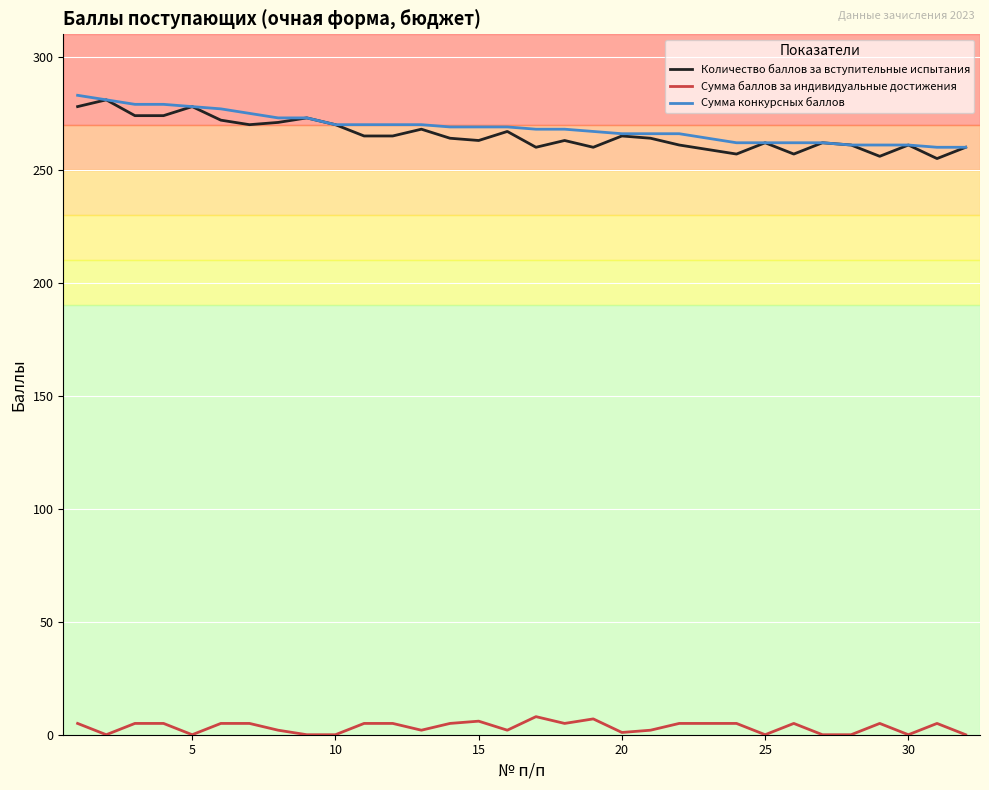

What is the minimum value for Количество баллов за вступительные испытания?

255